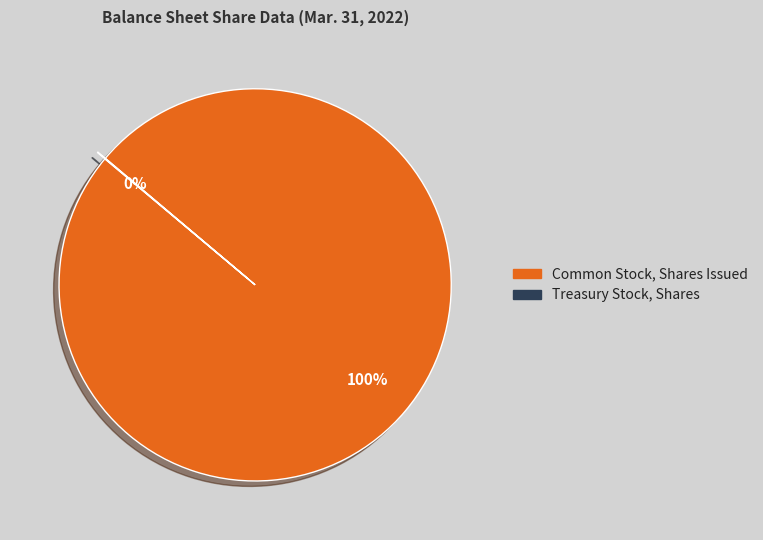

The Common Stock, Shares Issued slice represents 100% of the pie. True or false?

True